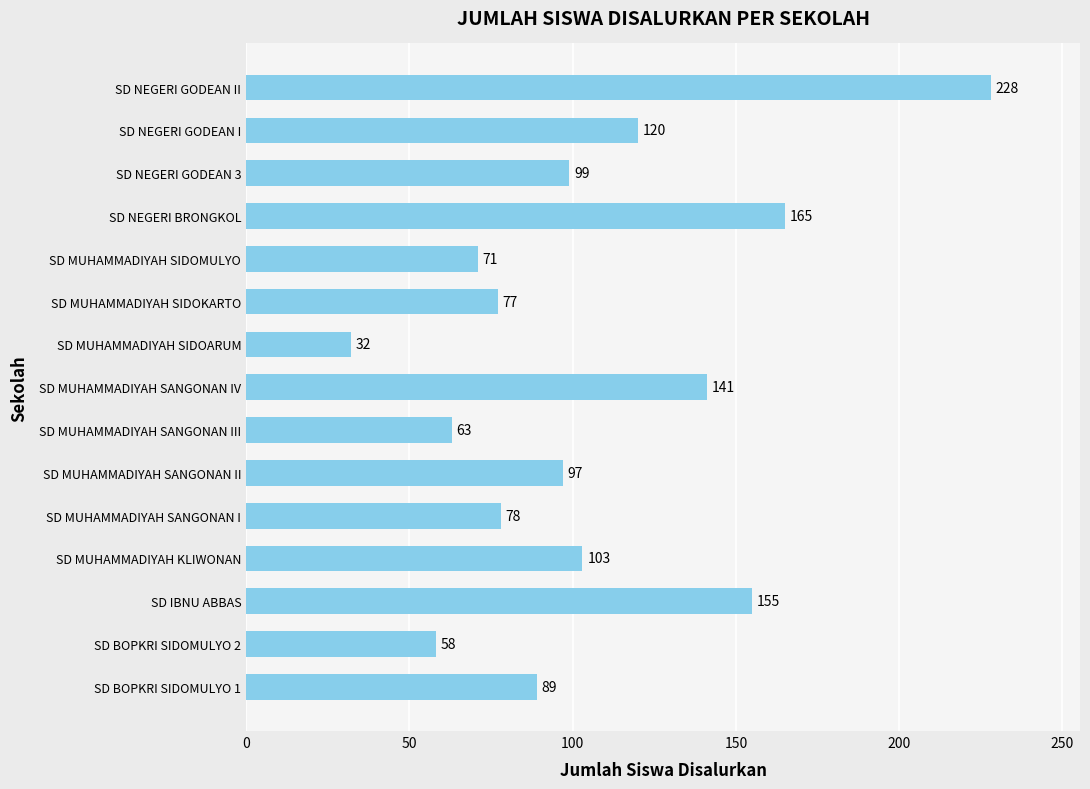

What is the change in value from SD BOPKRI SIDOMULYO 1 to SD NEGERI GODEAN II?

+139